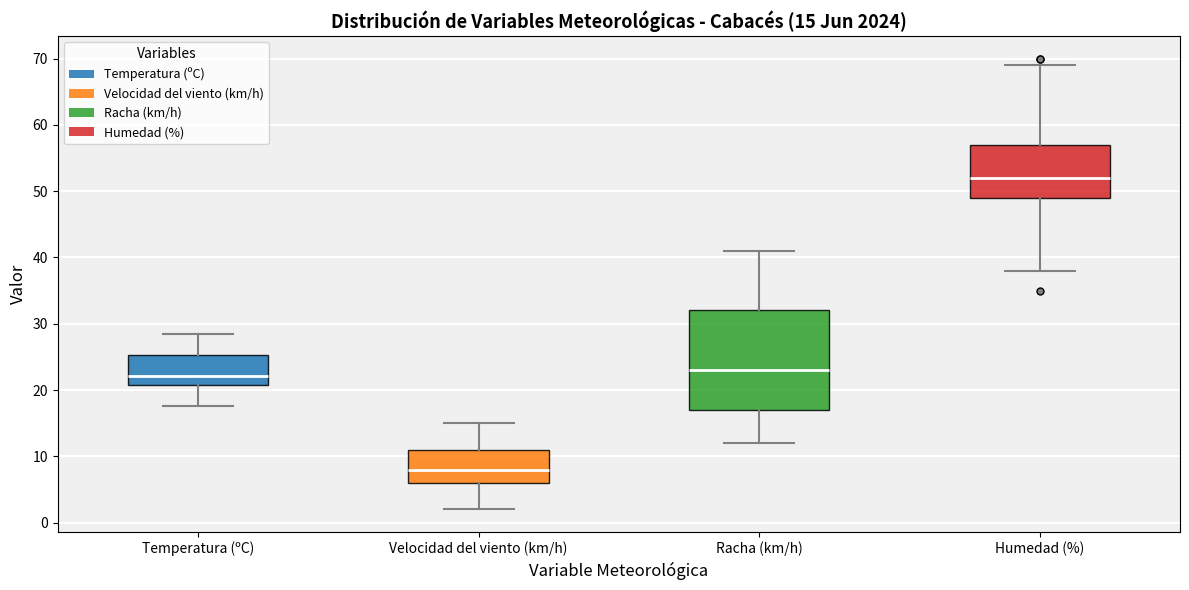

Which box has the highest median line?

Humedad (%)